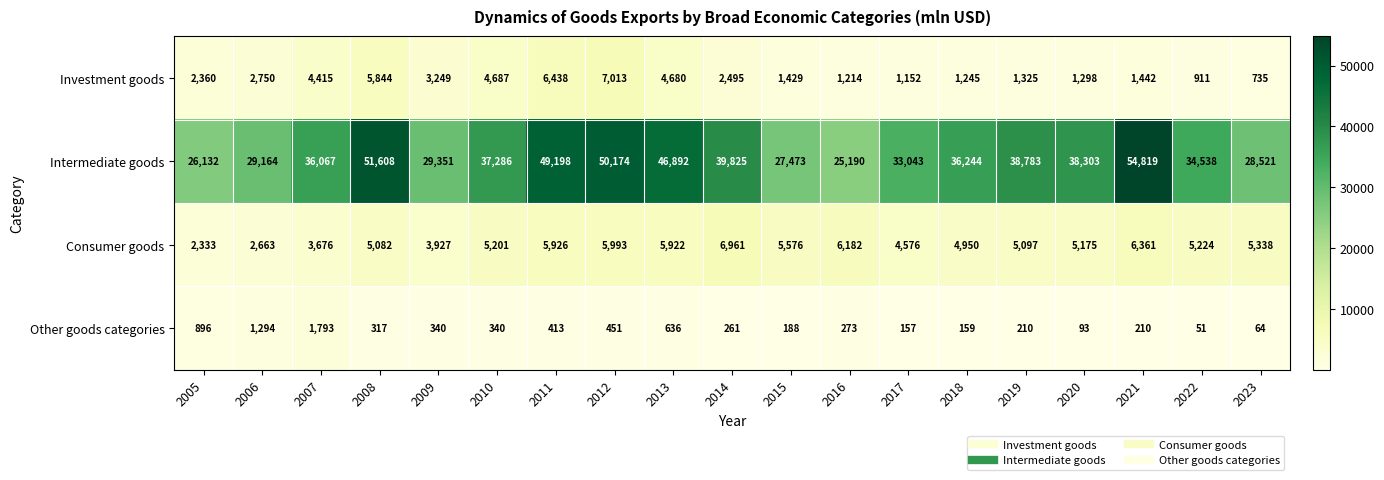

True or false: Consumer goods has a value of 5224 at 2022.

True